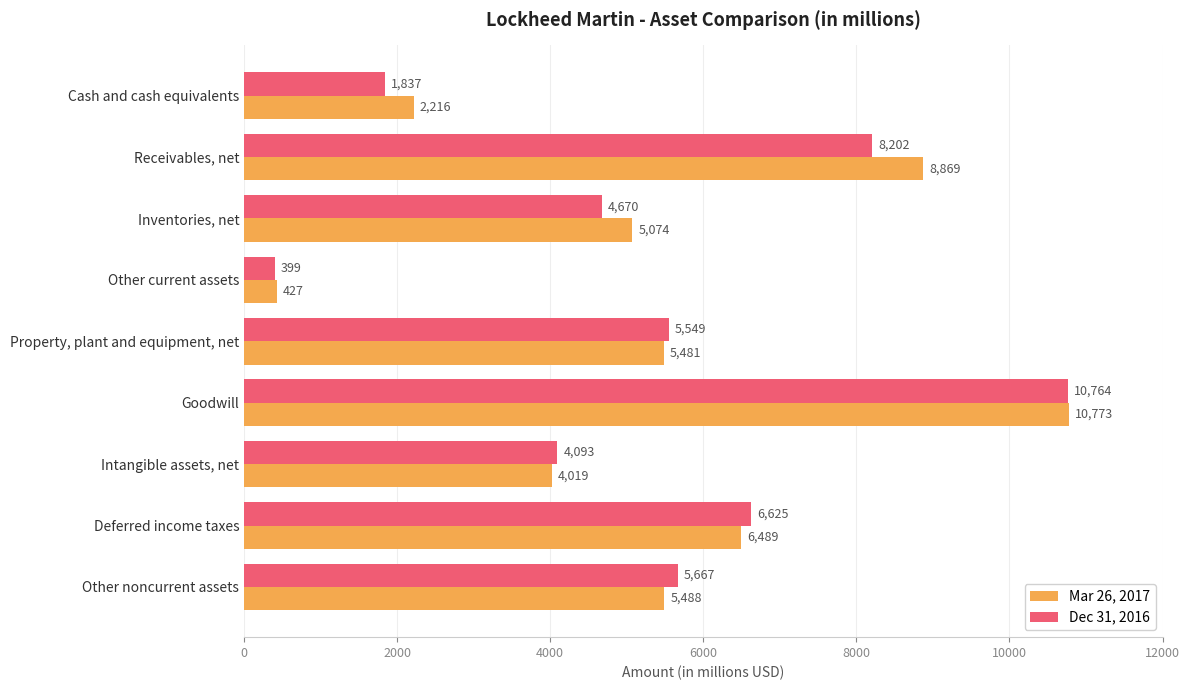

At which label is Mar 26, 2017 closest to 5600?

Other noncurrent assets